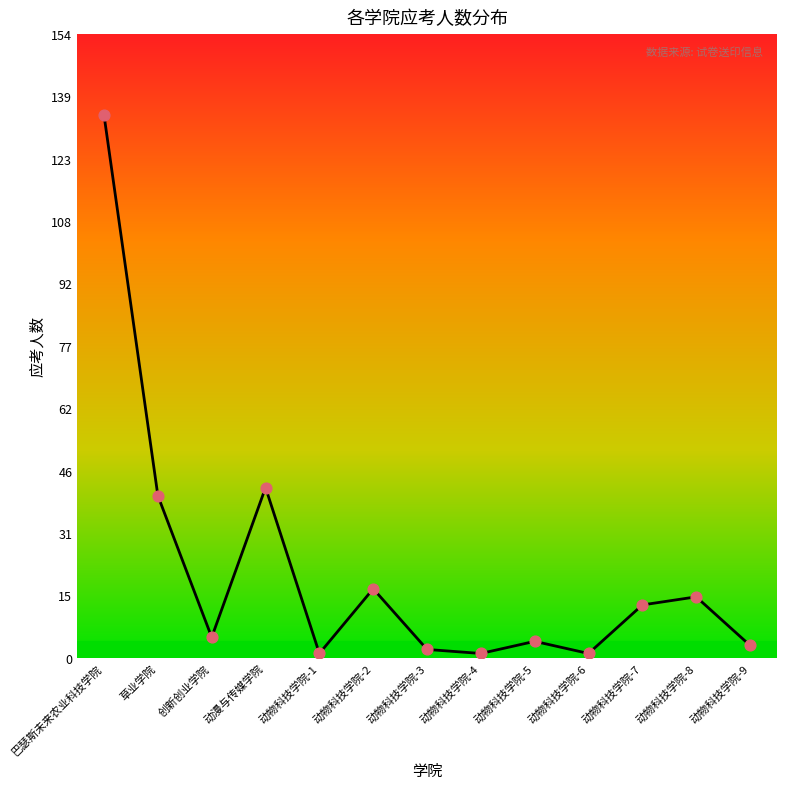

Approximately how many times larger is the value at 动物科技学院-7 compared to 动物科技学院-4?

13.0